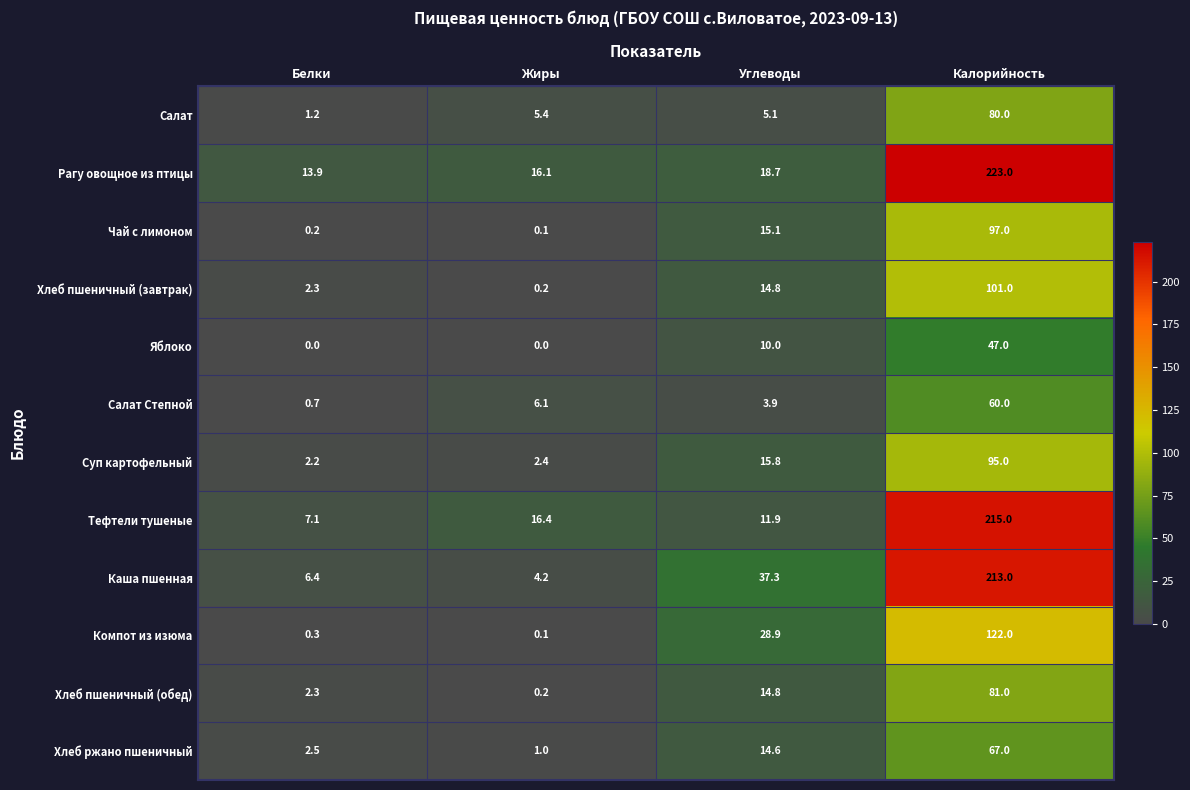

At which category is the sum across all series the highest?

Калорийность